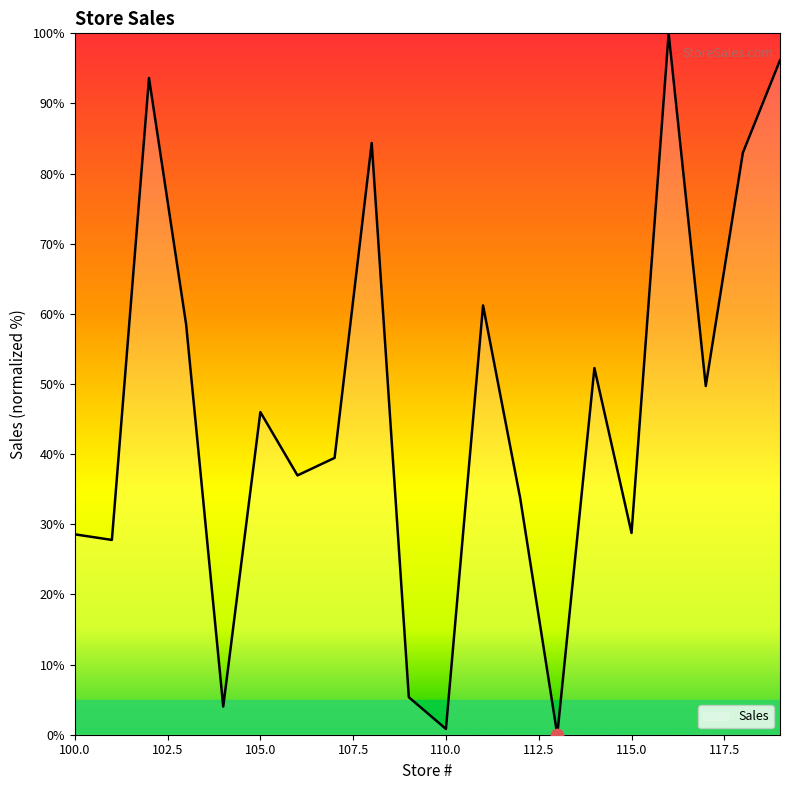

What is the maximum value shown in the chart?

100.0